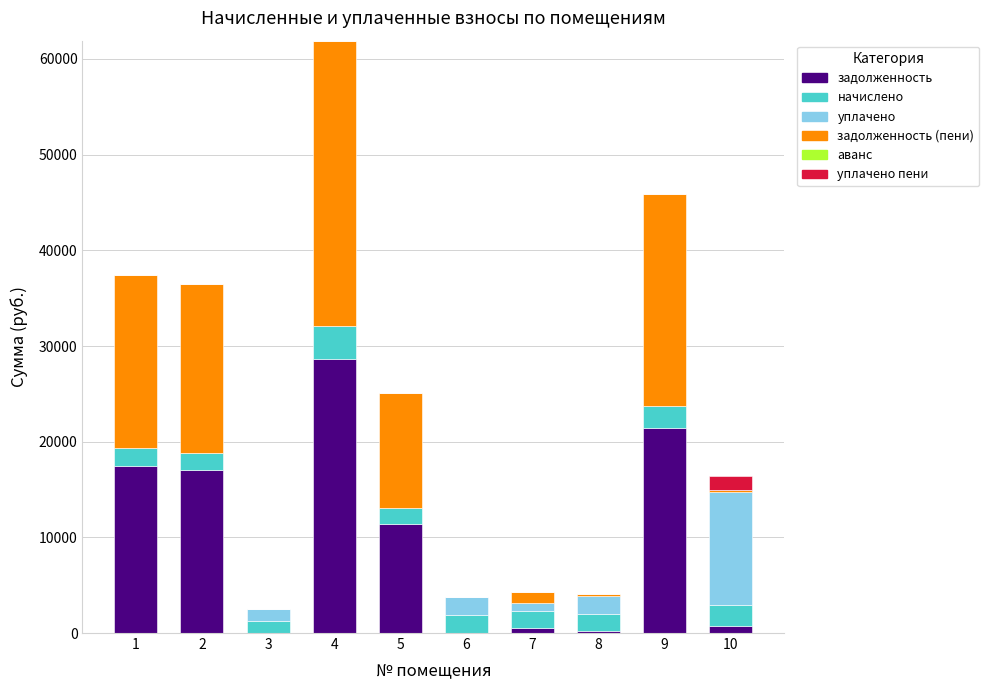

What is the maximum value for задолженность?

28639.2